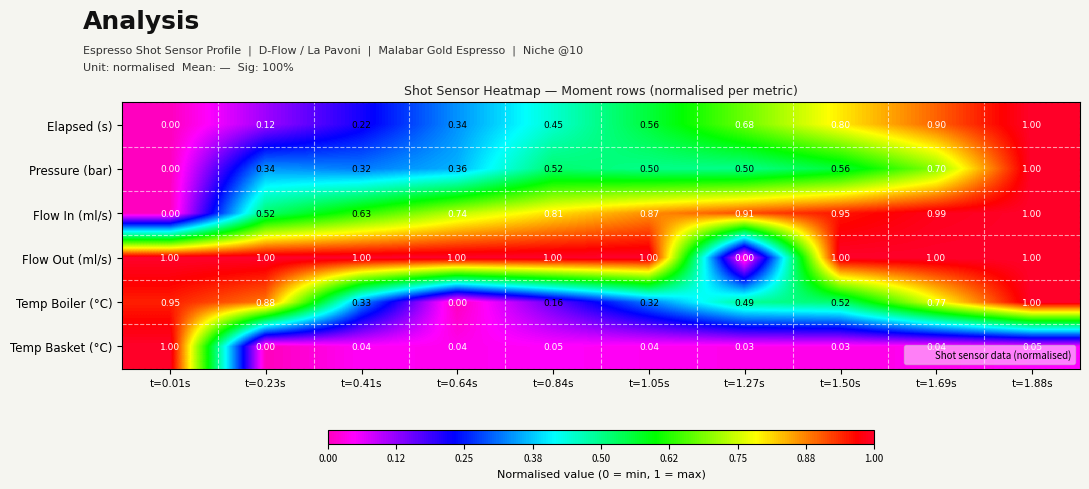

At how many categories does at least one series exceed 0?

10